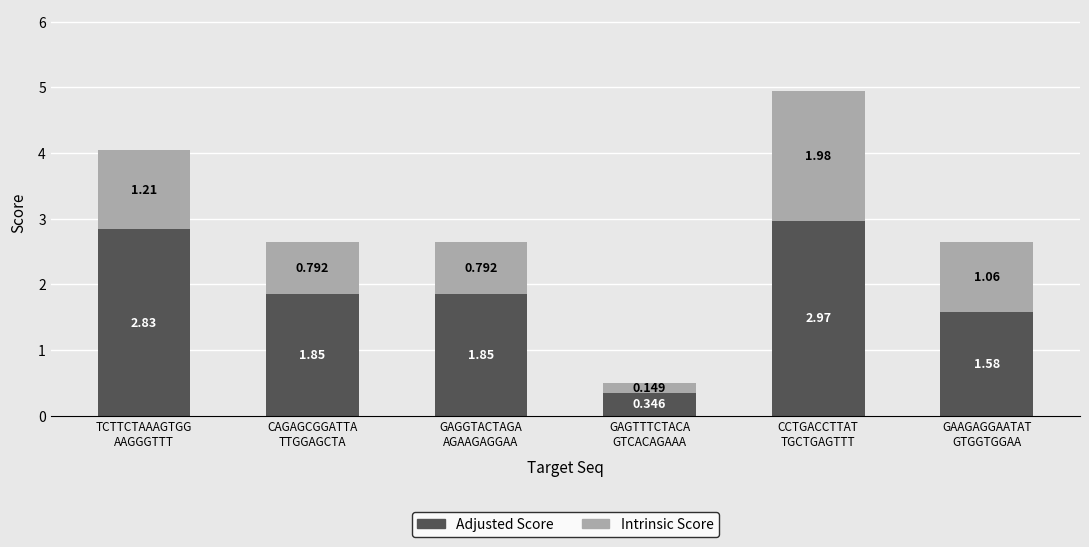

How many data points in Adjusted Score are less than 1?

1